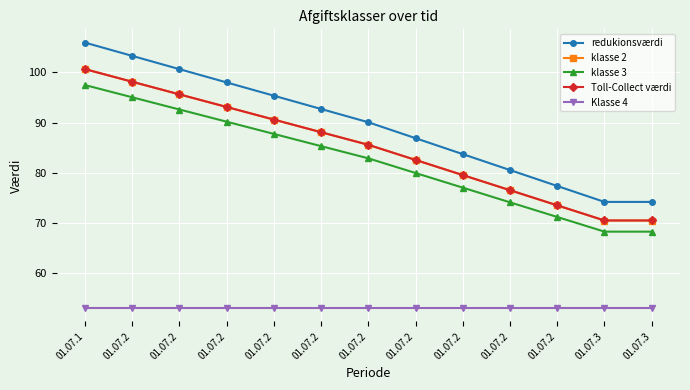

What is the difference between the highest and lowest values at 01.07.2?

50.3